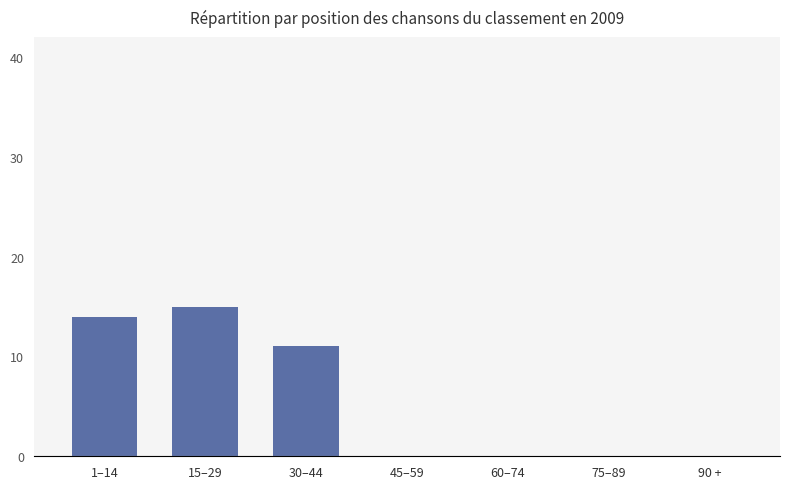

What is the sum of all values?

40